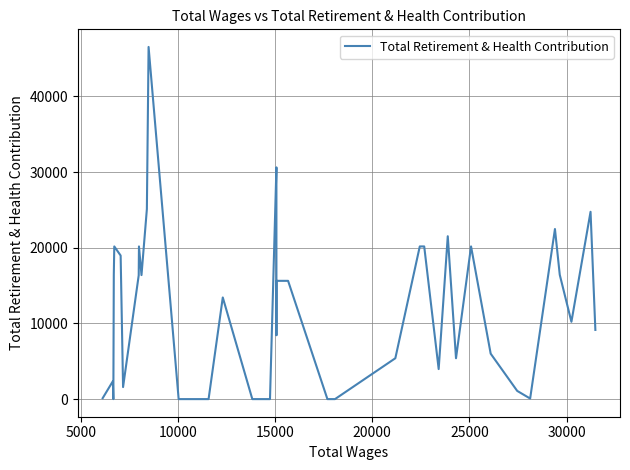

What is the maximum value shown in the chart?

46537